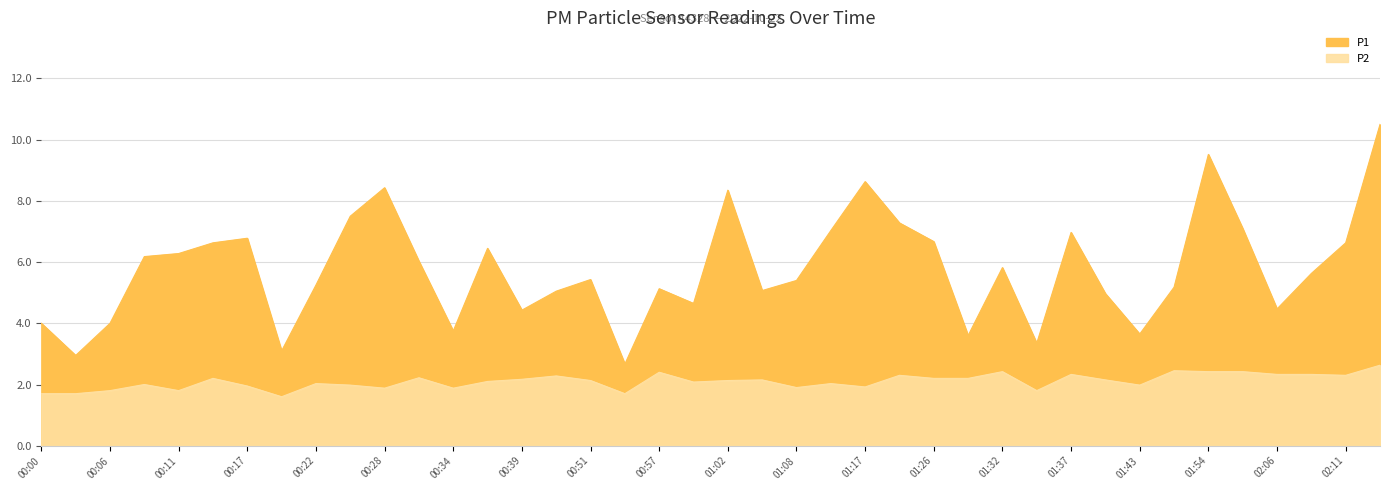

Is it true that P2 equals 2.1 at 01:02?

True